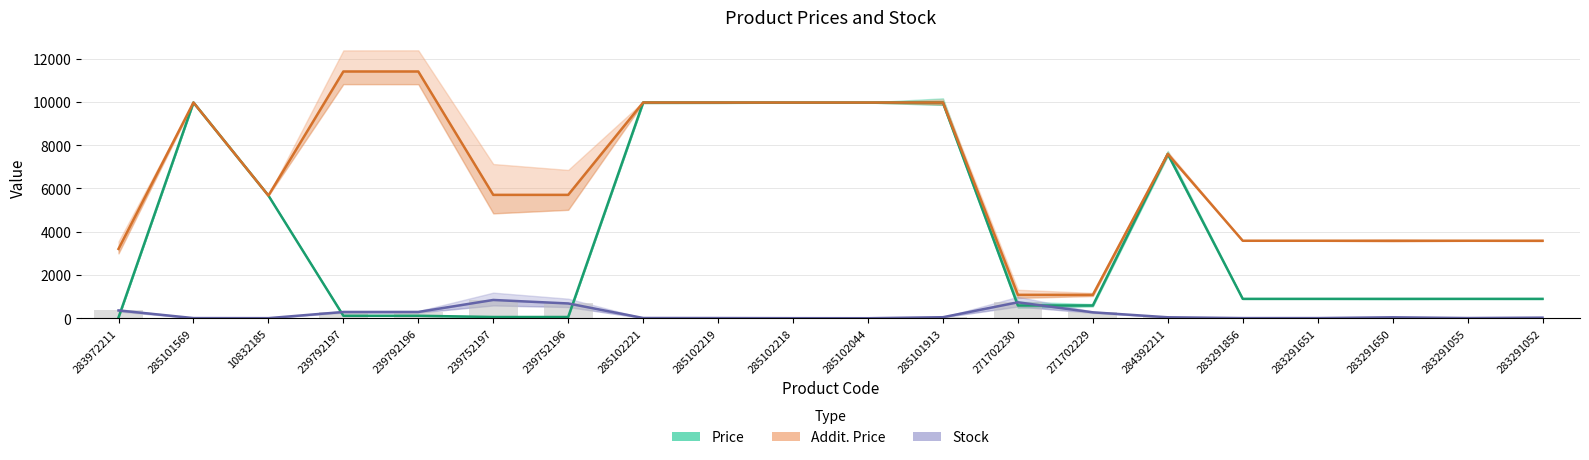

Reading right to left, list all the values displayed in this chart.

Price: 283291052=895.9	283291055=895.9	283291650=895.9	283291651=895.9	283291856=895.9	284392211=7596.5	271702229=589.9	271702230=589.9	285101913=9975.0	285102044=9975.0	285102218=9975.0	285102219=9975.0	285102221=9975.0	239752196=57.0	239752197=57.0	239792196=114.1	239792197=114.1	10832185=5673.8	285101569=9975.0	283972211=32.0
Addit. Price: 283291052=3583.6	283291055=3583.6	283291650=3583.6	283291651=3583.6	283291856=3583.6	284392211=7596.5	271702229=1081.7	271702230=1081.7	285101913=9975.0	285102044=9975.0	285102218=9975.0	285102219=9975.0	285102221=9975.0	239752196=5705.0	239752197=5705.0	239792196=11410.0	239792197=11410.0	10832185=5673.8	285101569=9975.0	283972211=3205.0
Stock: 283291052=27.0	283291055=9.0	283291650=43.0	283291651=7.0	283291856=7.0	284392211=44.0	271702229=273.0	271702230=736.0	285101913=47.0	285102044=1.0	285102218=3.0	285102219=9.0	285102221=11.0	239752196=683.0	239752197=845.0	239792196=290.0	239792197=289.0	10832185=4.0	285101569=7.0	283972211=360.0